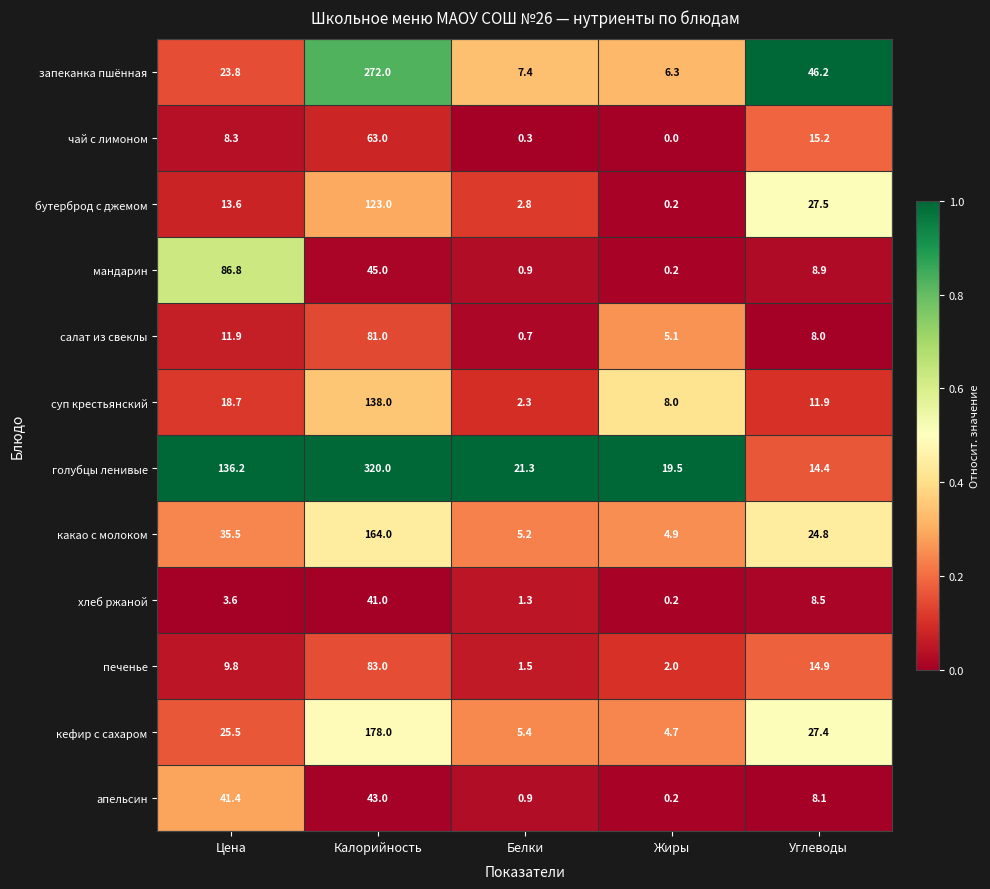

Which series has the largest range (max minus min)?

голубцы ленивые